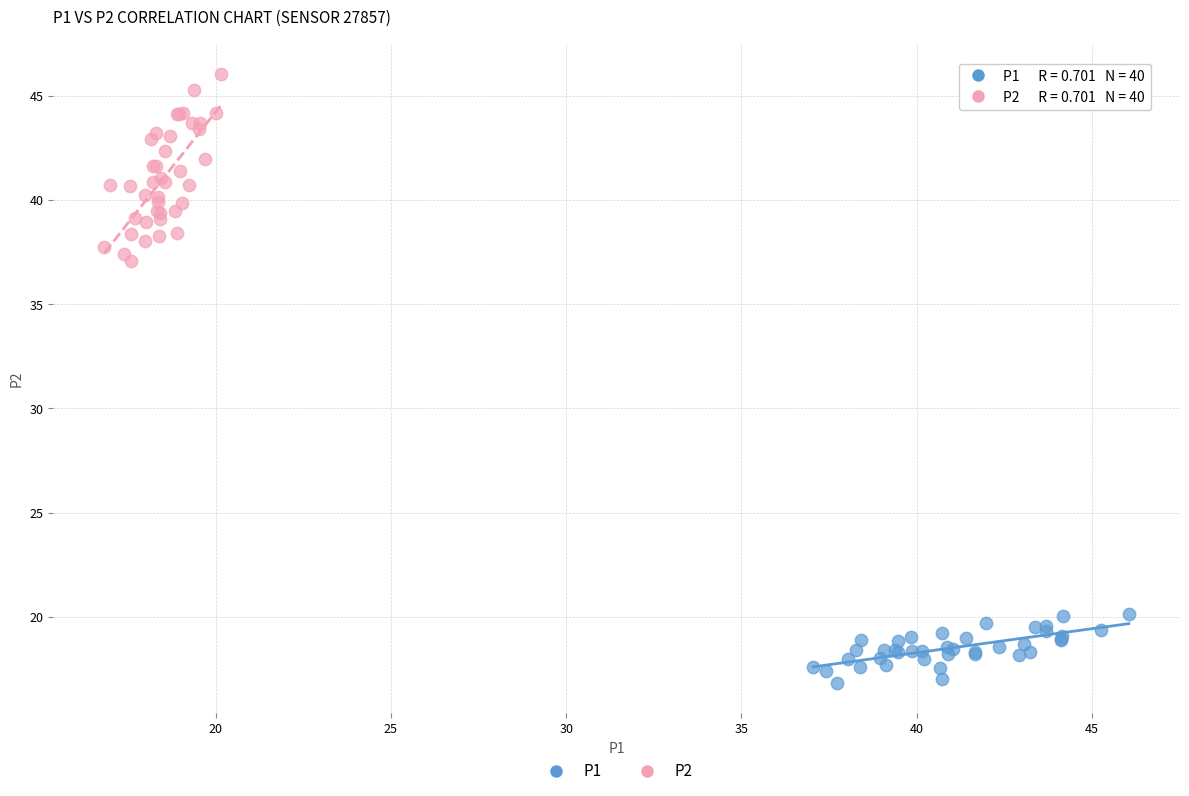

Which series has the widest spread of Y values?

P2